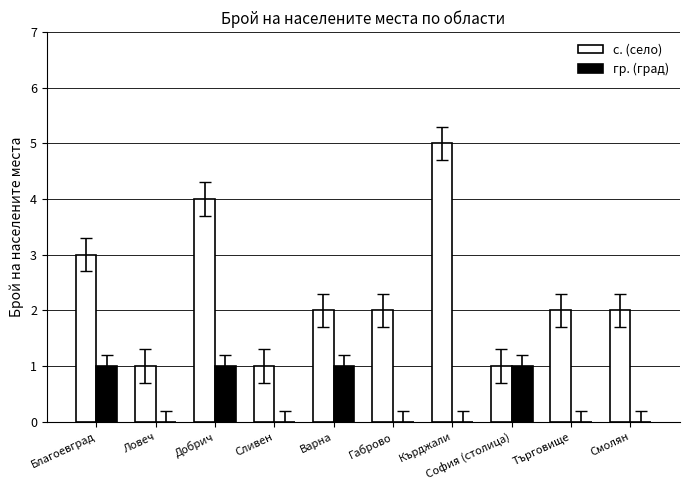

Which series has the largest total across all categories?

с. (село)